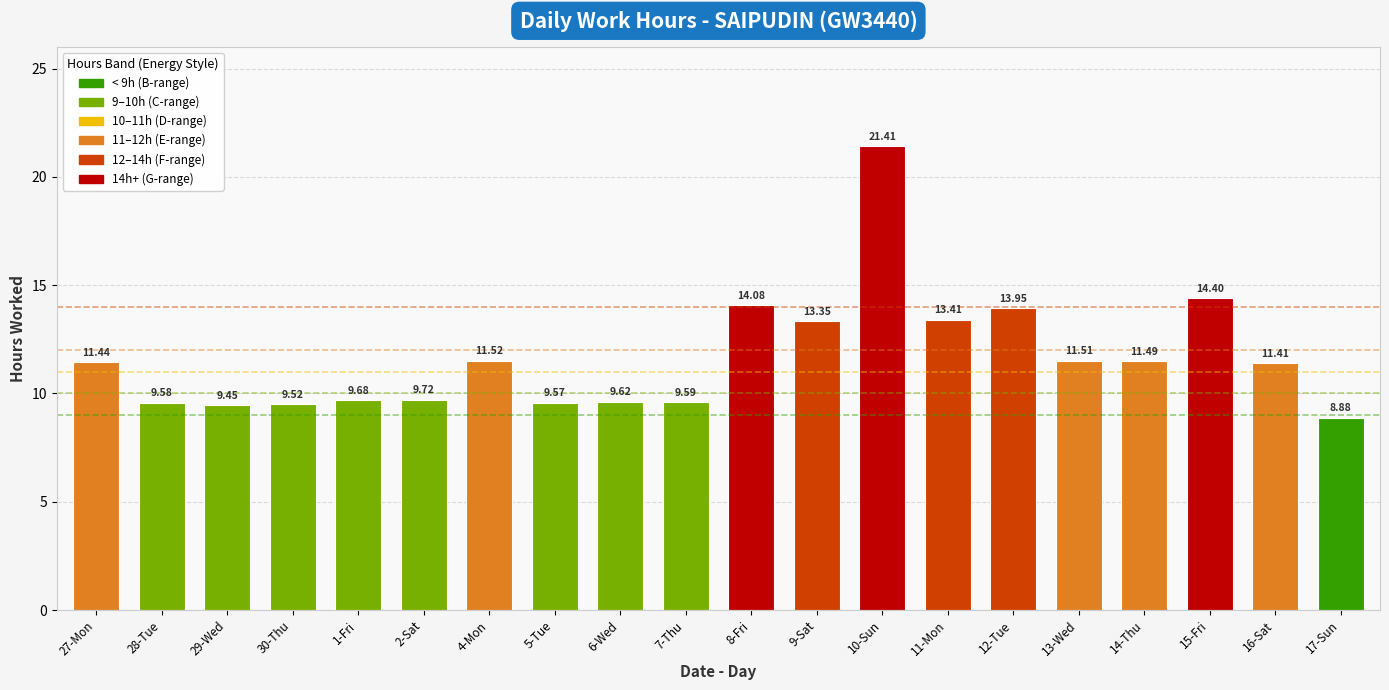

The value at 27-Mon is 11.4. True or false?

True